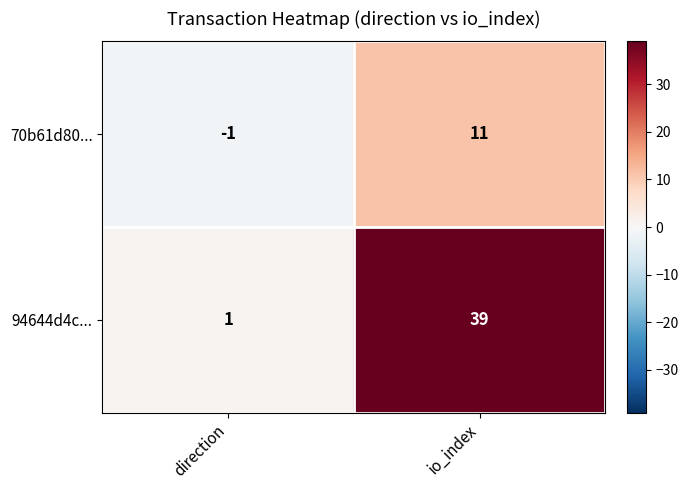

True or false: 70b61d80... has a value of 0 at direction.

False